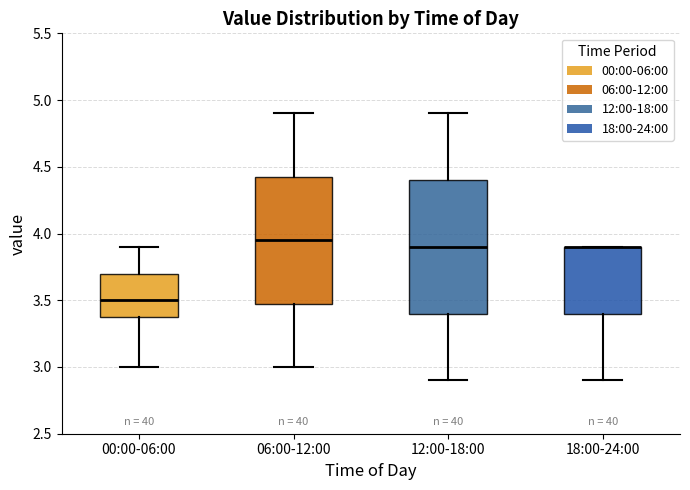

Reading left to right, read every box against the y-axis: the position of its median line, the range the box covers, and the ends of its whiskers. The values are not printed on the chart, so give them approximately, as read against the axis.

00:00-06:00: median 3.50, box 3.40 to 3.70, whiskers 3.00 to 3.90
06:00-12:00: median 3.95, box 3.50 to 4.45, whiskers 3.00 to 4.90
12:00-18:00: median 3.90, box 3.40 to 4.40, whiskers 2.90 to 4.90
18:00-24:00: median 3.90 (drawn on the box's upper edge), box 3.40 to 3.90, whiskers 2.90 to 3.90